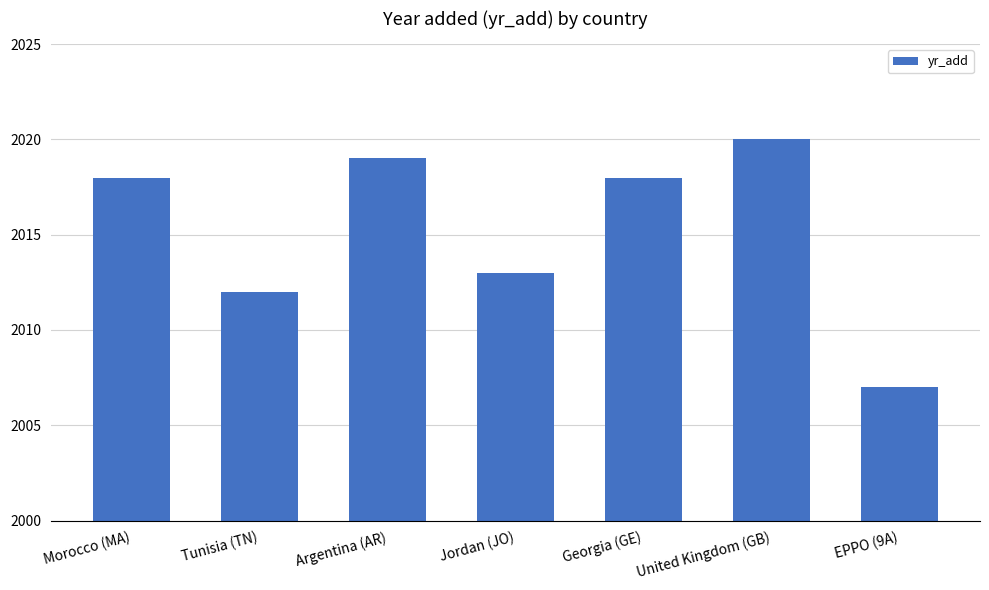

At which label is the value closest to 2013?

Jordan (JO)